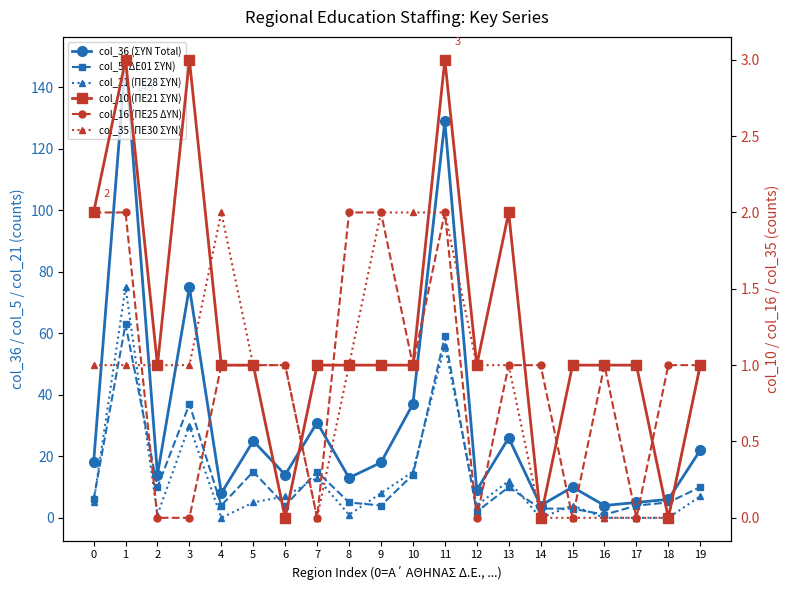

In col_10 (ΠΕ21 ΣΥΝ), how many points are lower than both neighbors (excluding endpoints)?

5